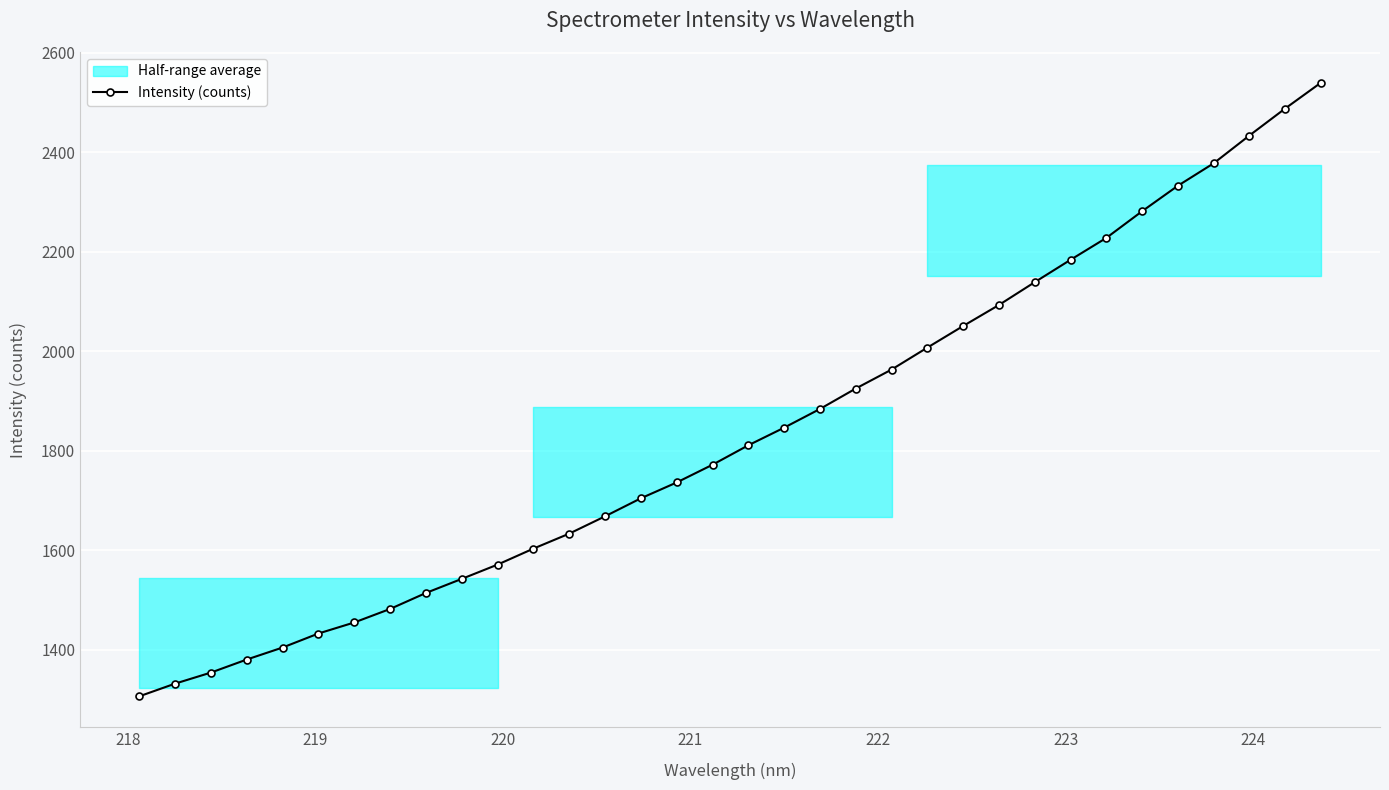

What is the difference between the second highest and minimum values?

1181.4